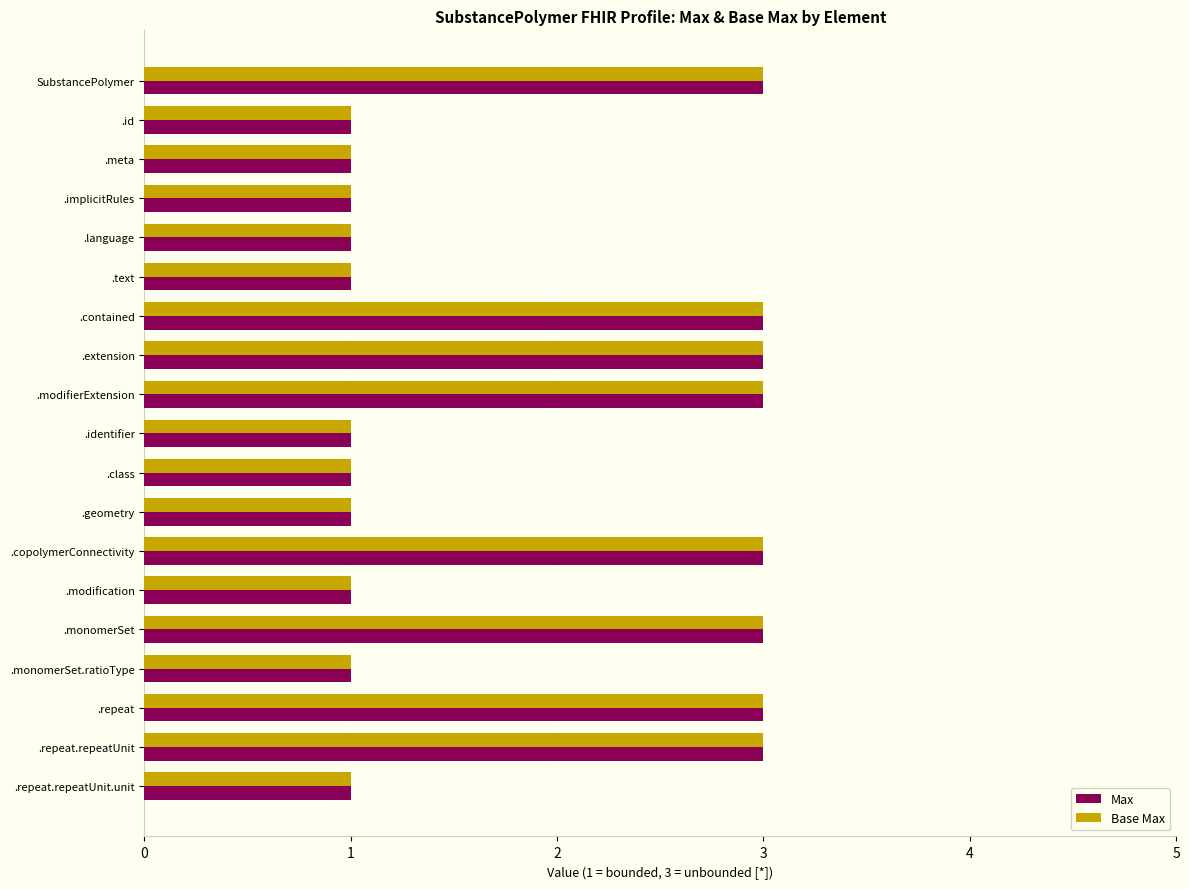

What is the sum of the Base Max values at .implicitRules and .monomerSet?

4